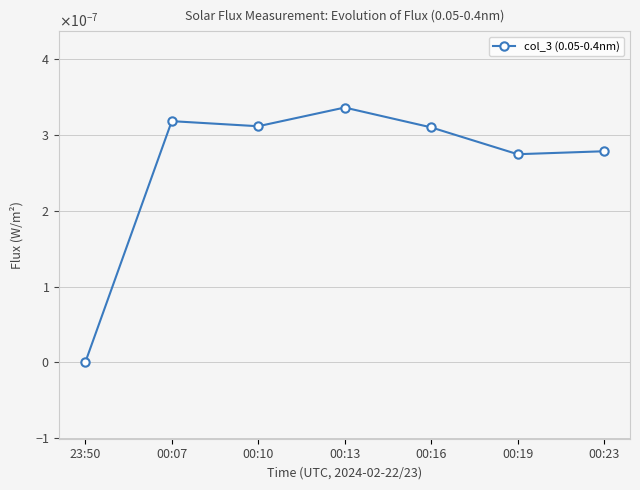

How many values are between 0 and 1?

7